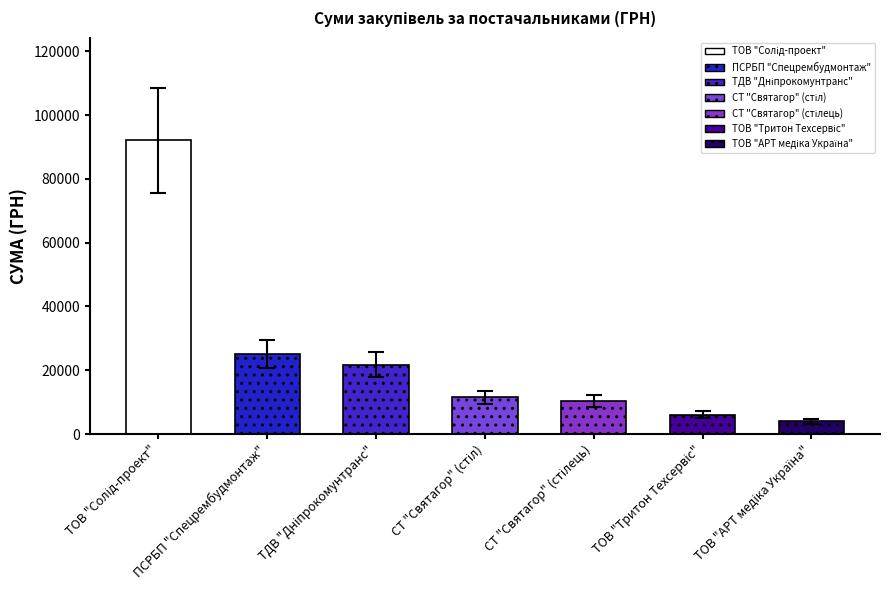

Rank the categories by value from lowest to highest.

ТОВ "АРТ медіка Україна", ТОВ "Тритон Техсервіс", СТ "Святагор" (стілець), СТ "Святагор" (стіл), ТДВ "Дніпрокомунтранс", ПСРБП "Спецрембудмонтаж", ТОВ "Солід-проект"